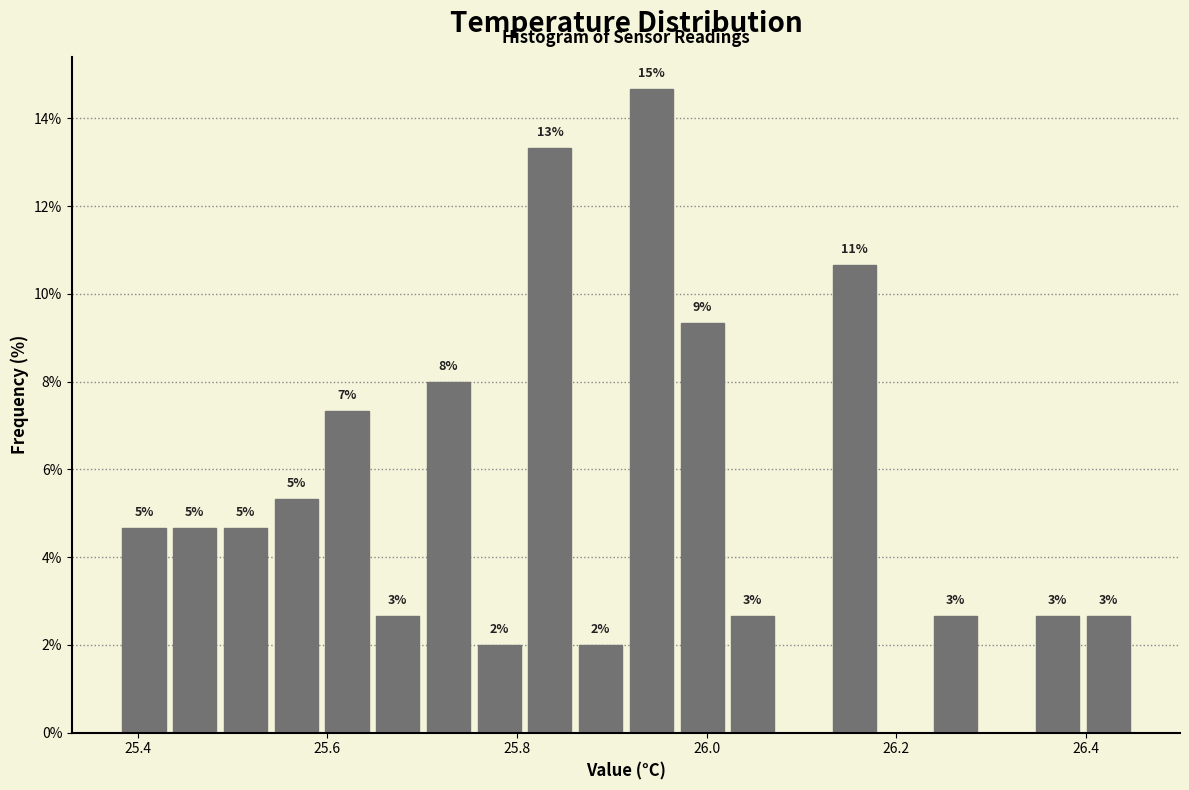

Read against the x-axis, roughly where is the centre of the tallest bar?

25.94